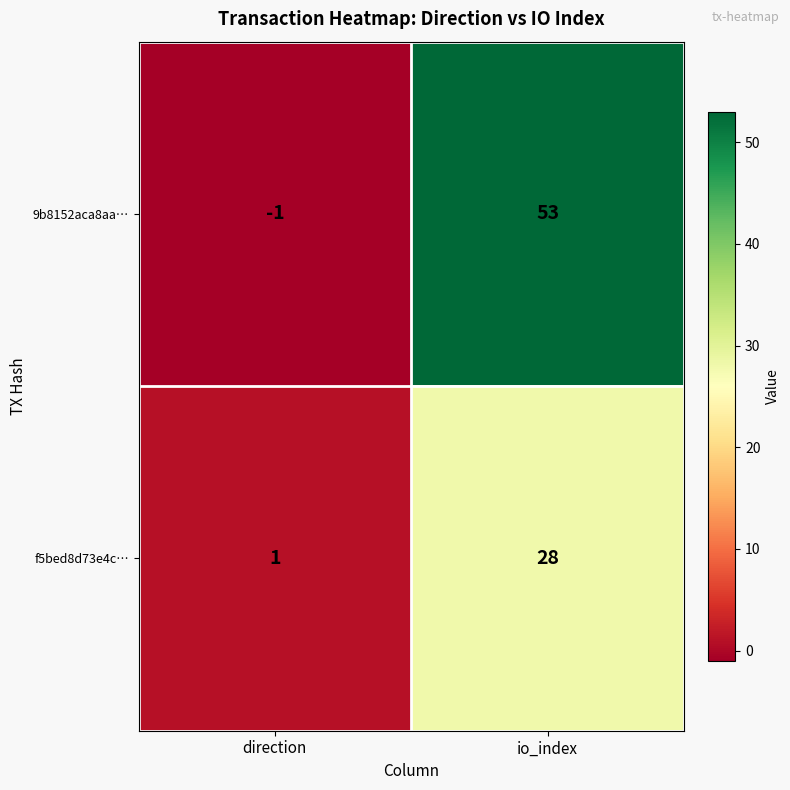

Reading left to right, list all the values displayed in this chart.

9b8152aca8aa…: direction=-1	io_index=53
f5bed8d73e4c…: direction=1	io_index=28